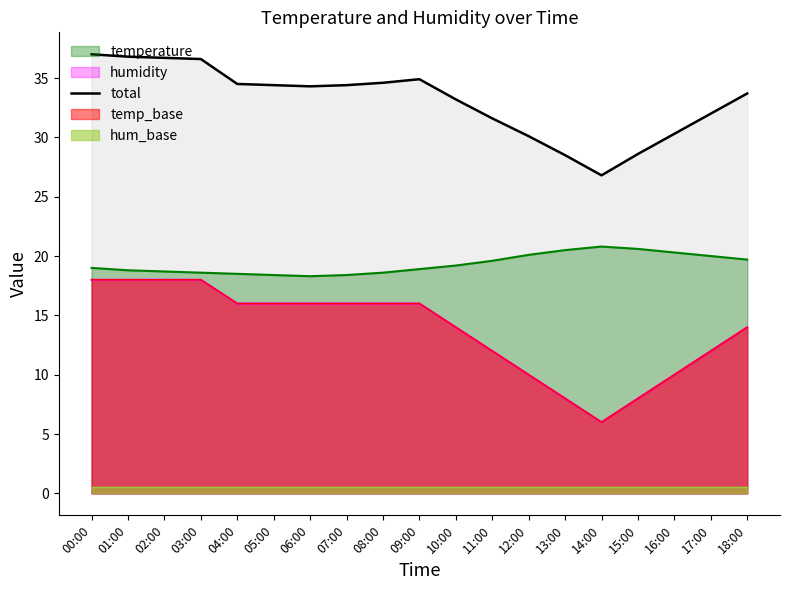

What is the difference between the maximum and second lowest values?

8.5